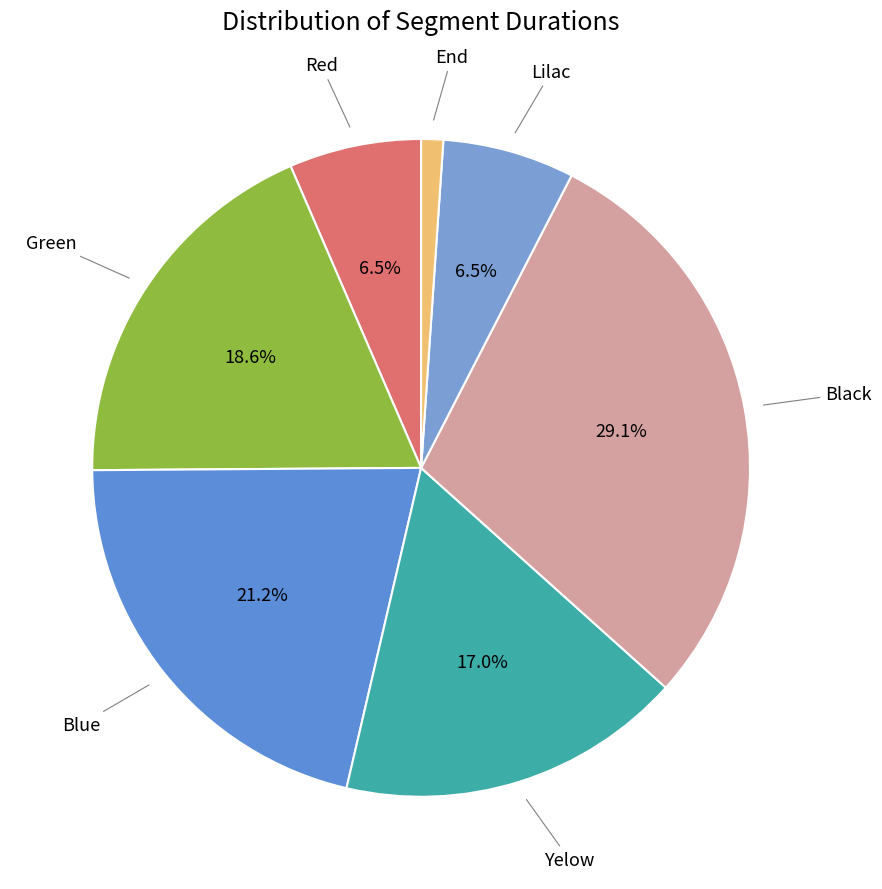

Is the sum of Blue and Green greater than half?

No